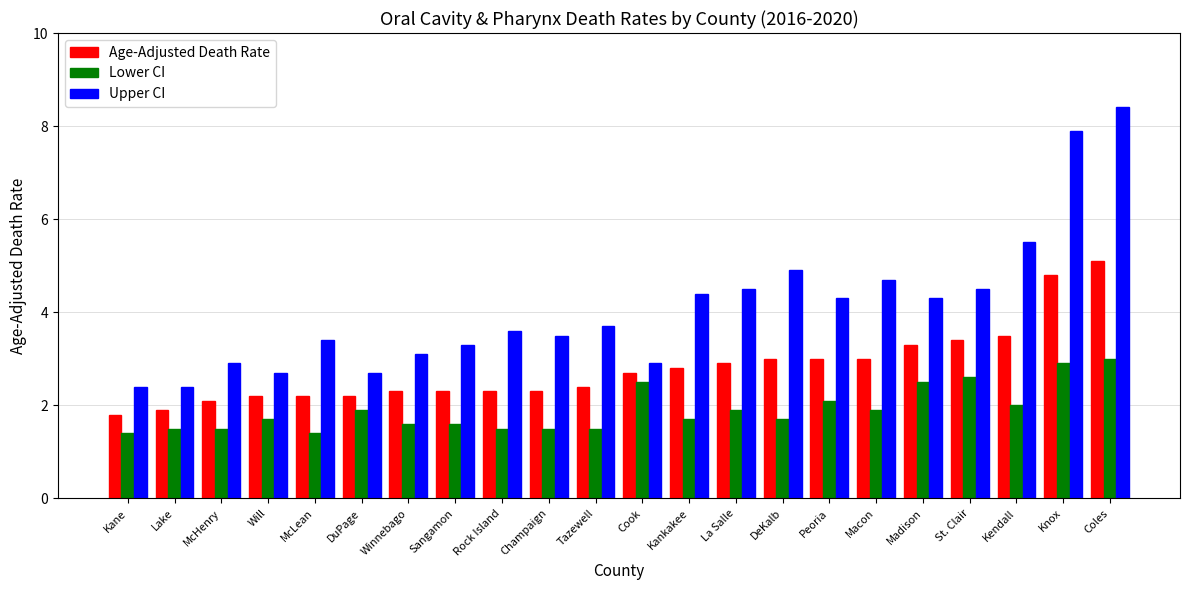

At which label does Upper CI first exceed 3?

McLean